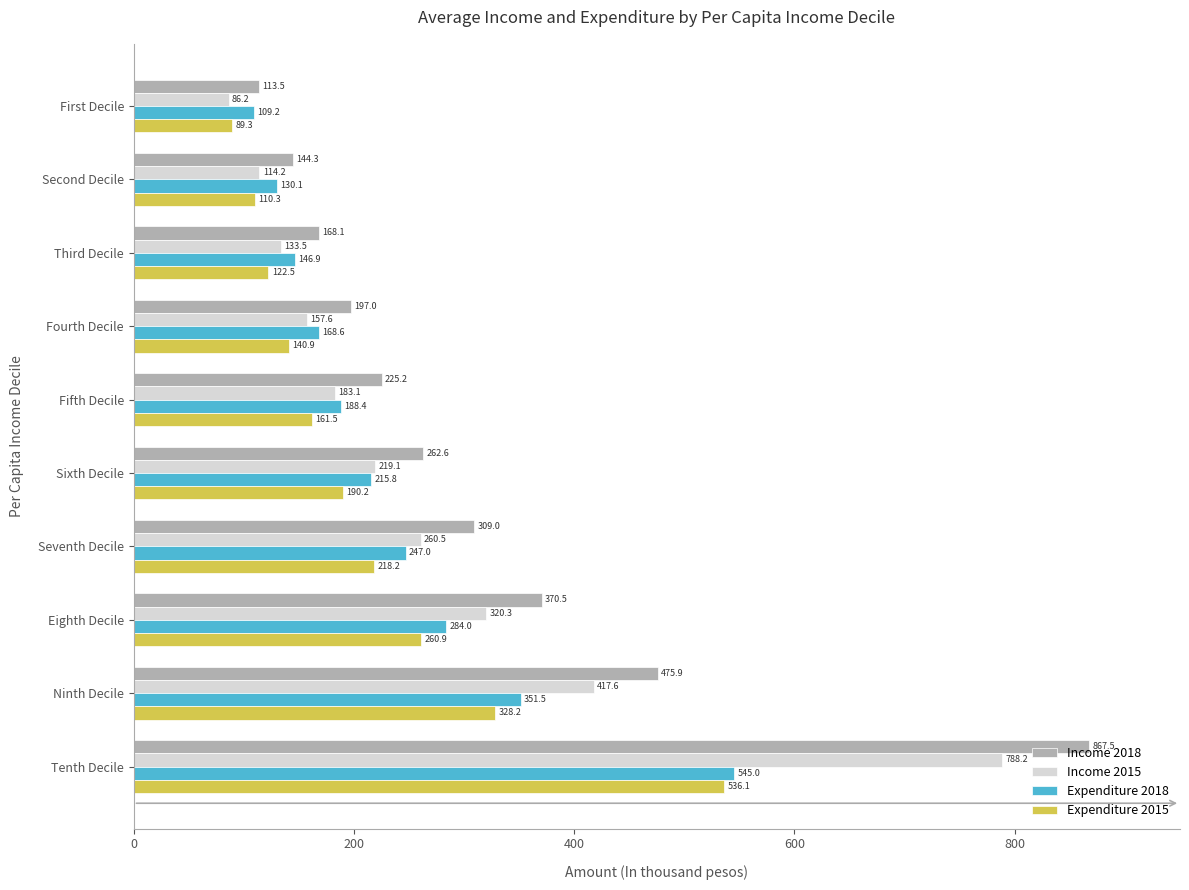

What is the smallest value displayed?

86.2